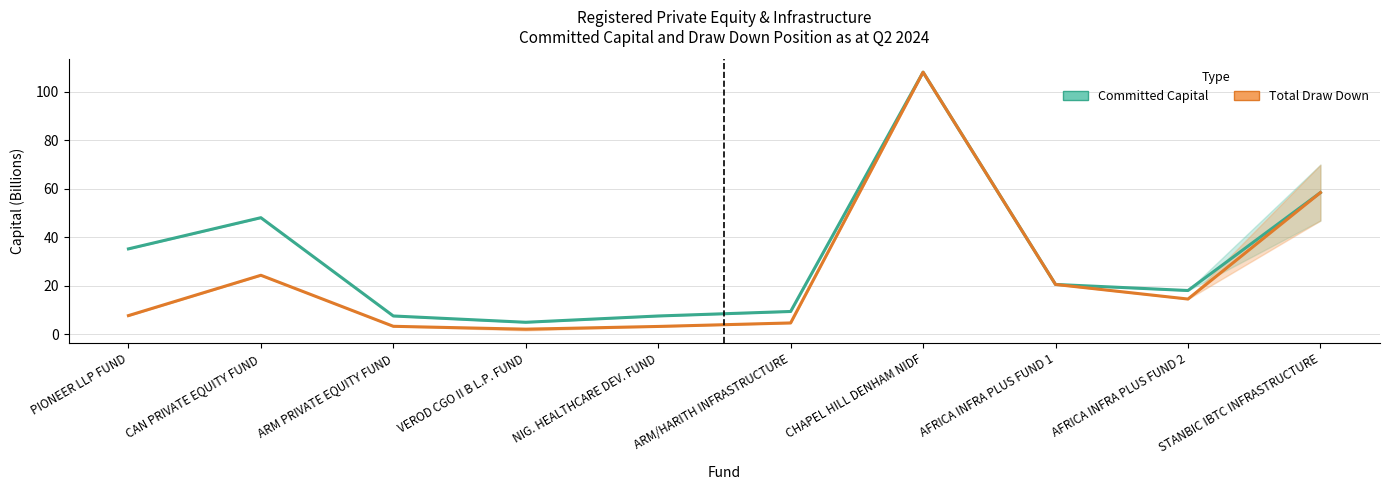

What are all the series names shown in the legend?

Committed Capital, Total Draw Down